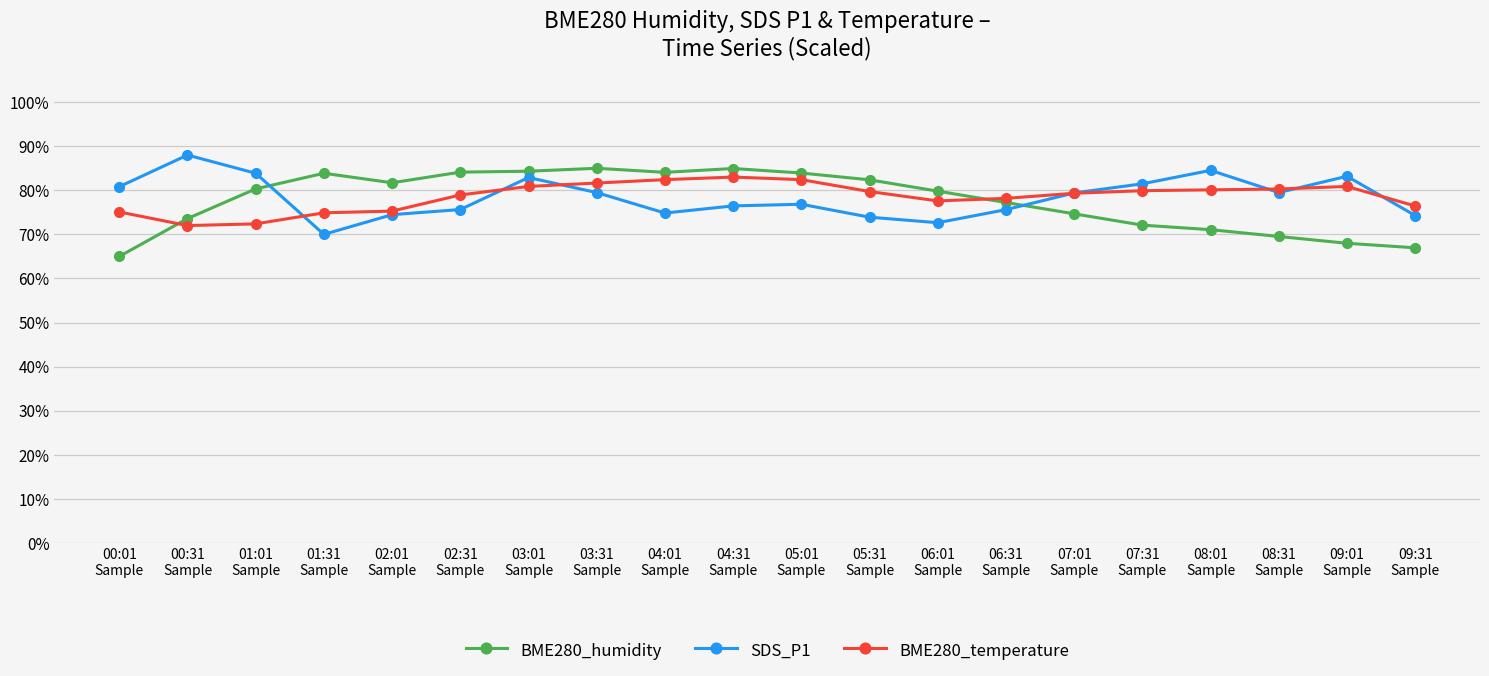

Which category has the lowest value across all series?

00:01
Sample